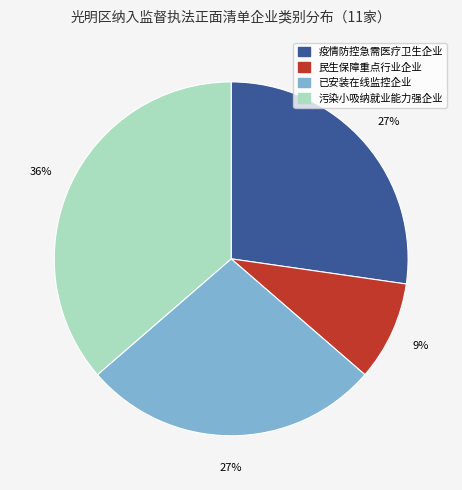

Does any single category account for the majority?

No